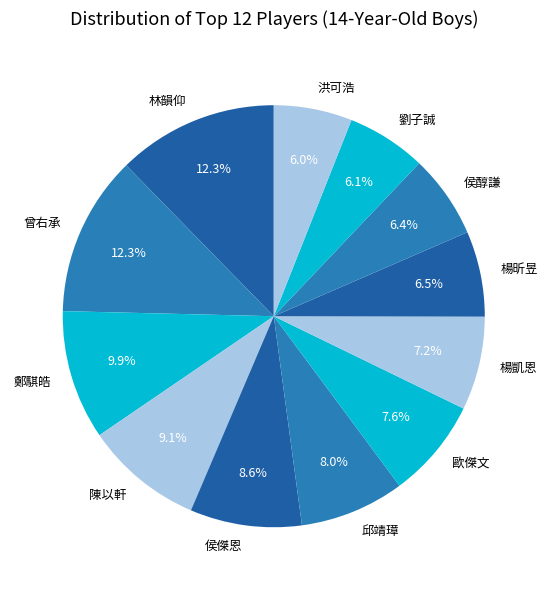

What percentage is the 侯醇謙 slice, to the nearest percent?

6%